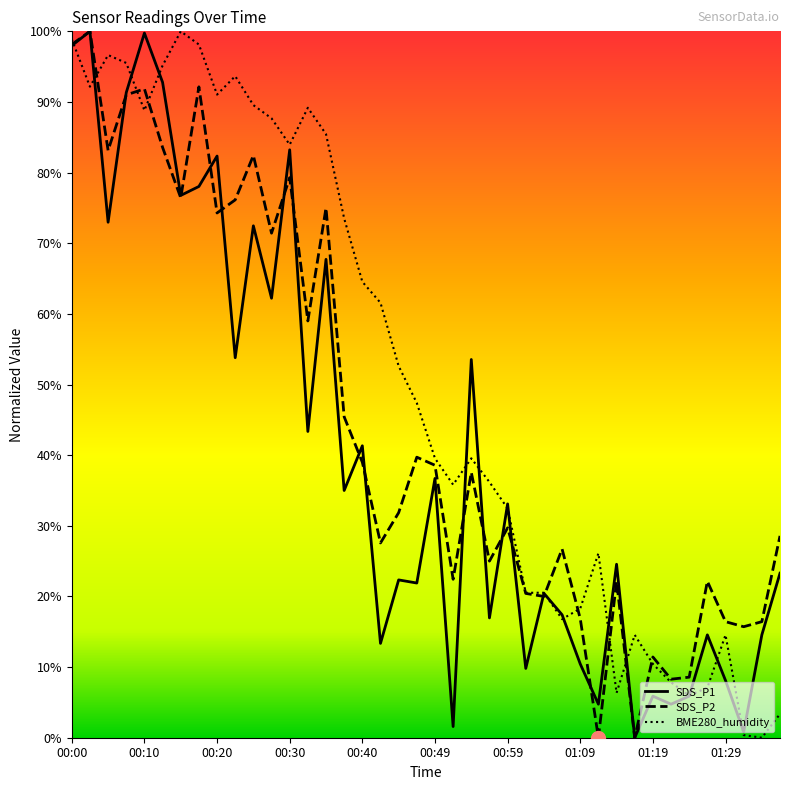

Is it true that SDS_P1 equals 30.0 at 00:17?

False